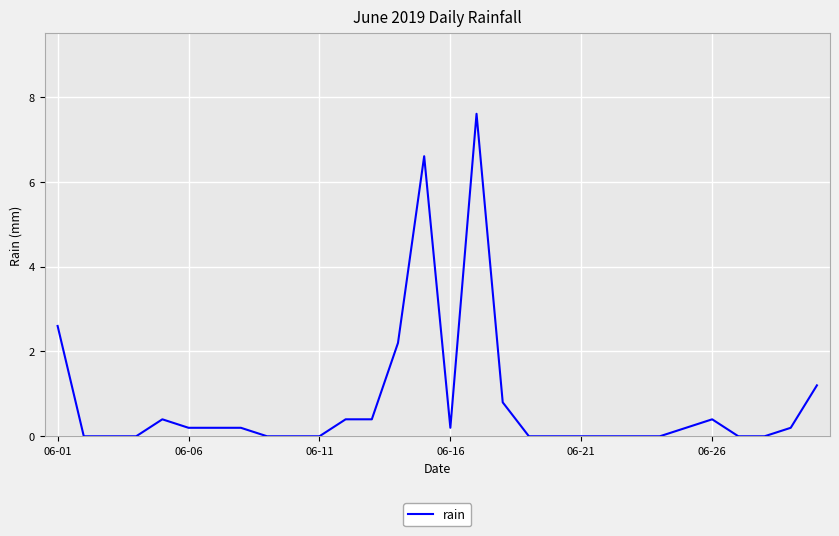

What is the maximum value shown in the chart?

7.6